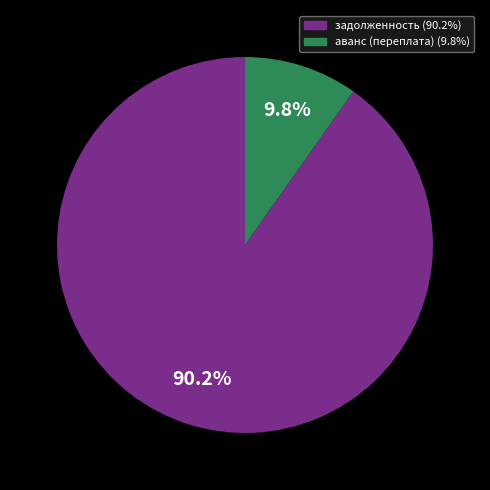

How many slices are in this pie chart?

2